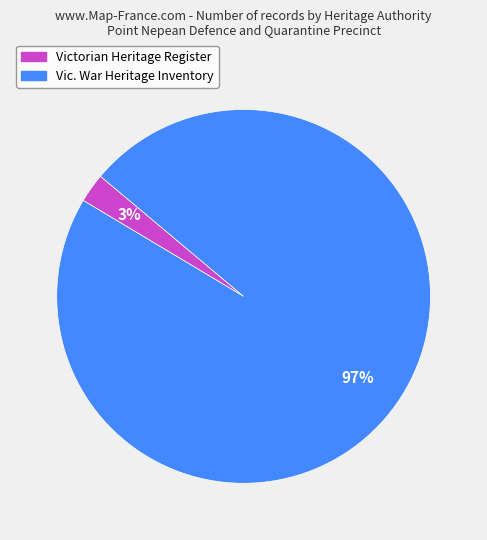

To the nearest percent, what is the average slice percentage?

50%